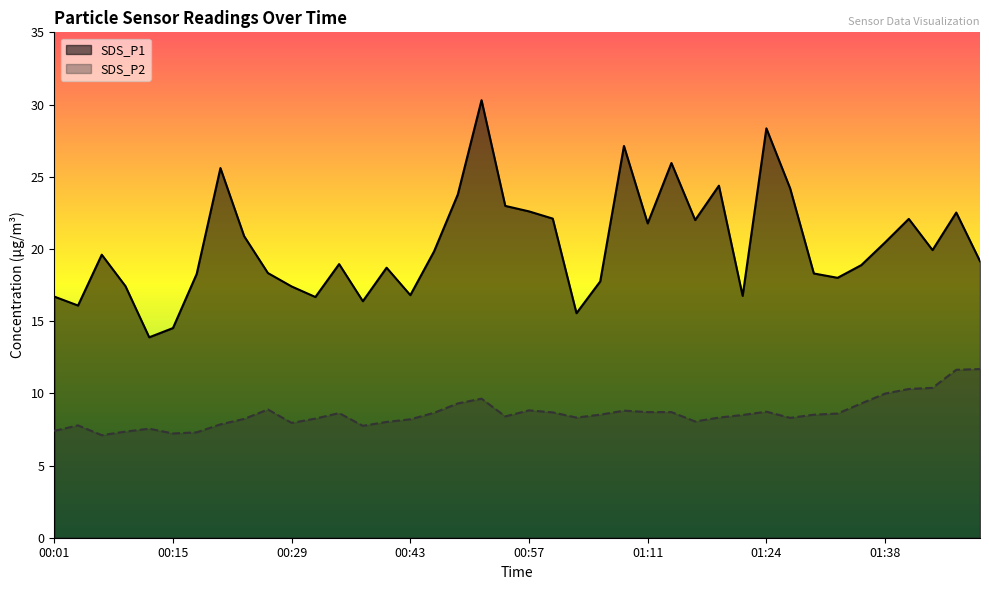

At which label does SDS_P2 reach its peak?

01:49